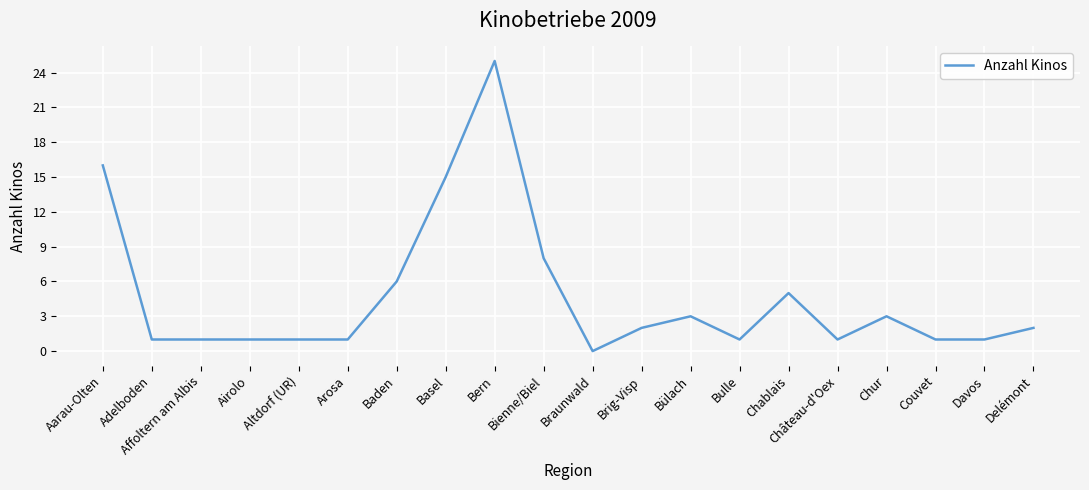

What is the approximate value at Adelboden?

1